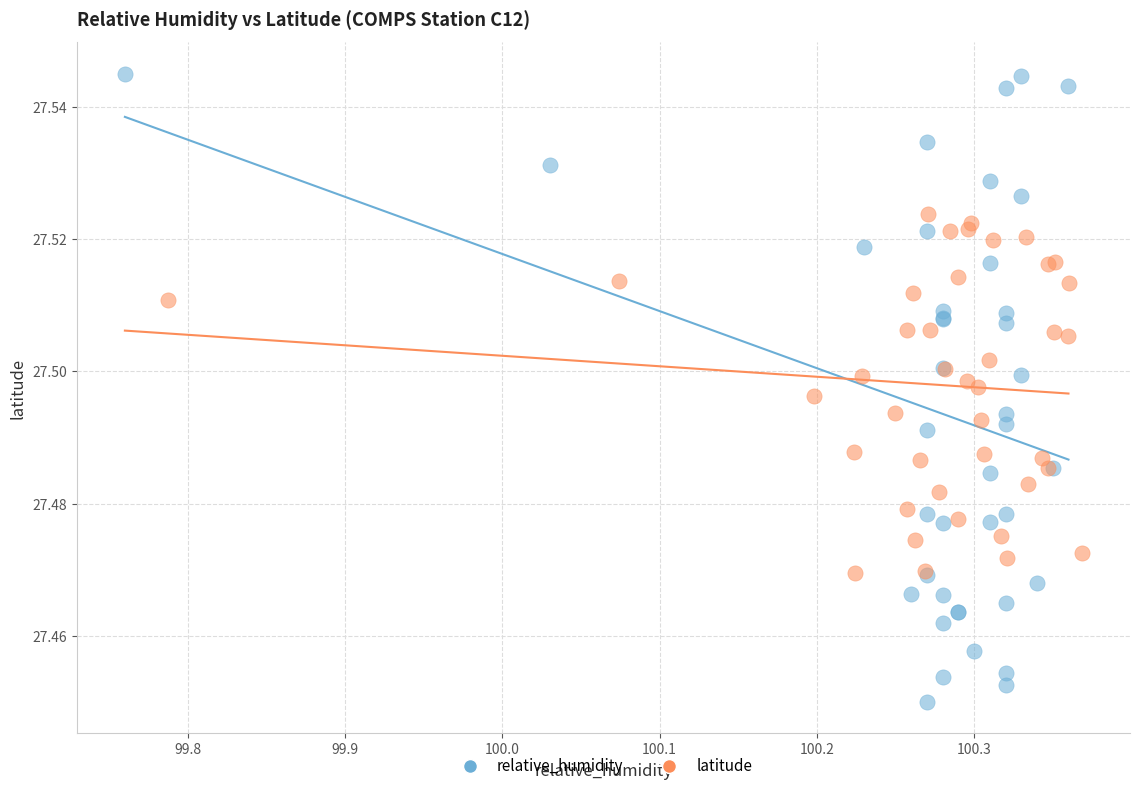

Which series contains the highest Y value?

relative_humidity